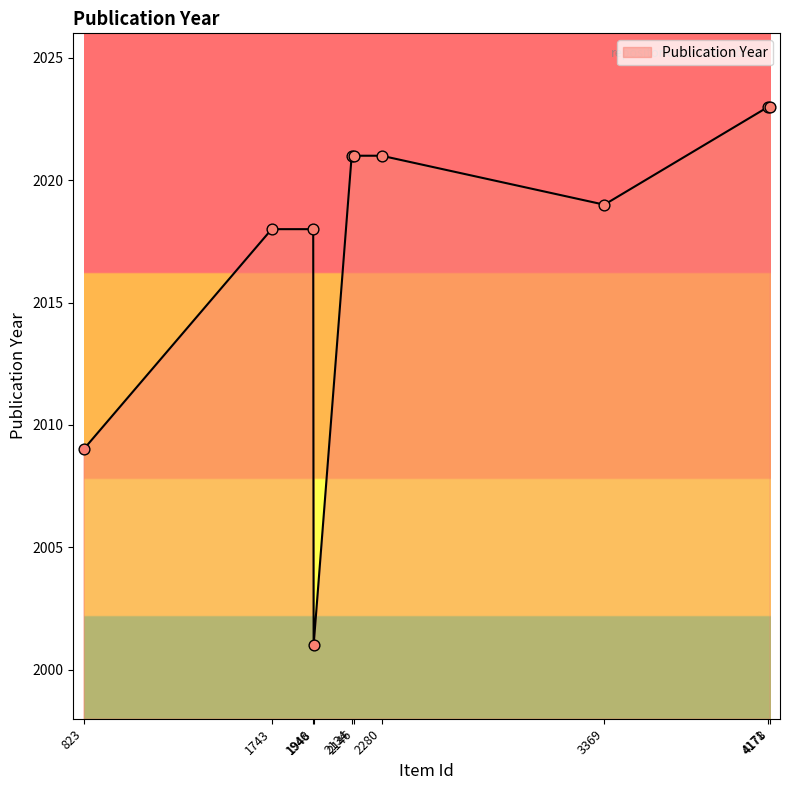

What is the greatest value displayed?

2023